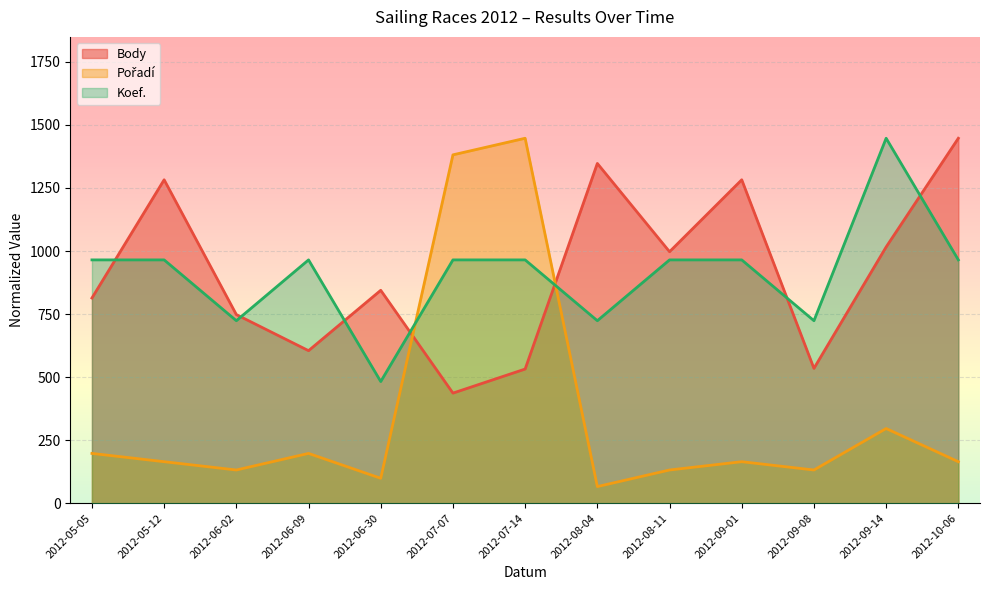

Reading right to left, list all the values displayed in this chart.

Body: 2012-10-06=1447.2	2012-09-14=1016.1	2012-09-08=534.6	2012-09-01=1282.5	2012-08-11=997.2	2012-08-04=1347.3	2012-07-14=531.9	2012-07-07=436.5	2012-06-30=844.2	2012-06-09=604.8	2012-06-02=747.9	2012-05-12=1282.5	2012-05-05=813.6
Pořadí: 2012-10-06=164.5	2012-09-14=296.0	2012-09-08=131.6	2012-09-01=164.5	2012-08-11=131.6	2012-08-04=65.8	2012-07-14=1447.2	2012-07-07=1381.4	2012-06-30=98.7	2012-06-09=197.3	2012-06-02=131.6	2012-05-12=164.5	2012-05-05=197.3
Koef.: 2012-10-06=964.8	2012-09-14=1447.2	2012-09-08=723.6	2012-09-01=964.8	2012-08-11=964.8	2012-08-04=723.6	2012-07-14=964.8	2012-07-07=964.8	2012-06-30=482.4	2012-06-09=964.8	2012-06-02=723.6	2012-05-12=964.8	2012-05-05=964.8